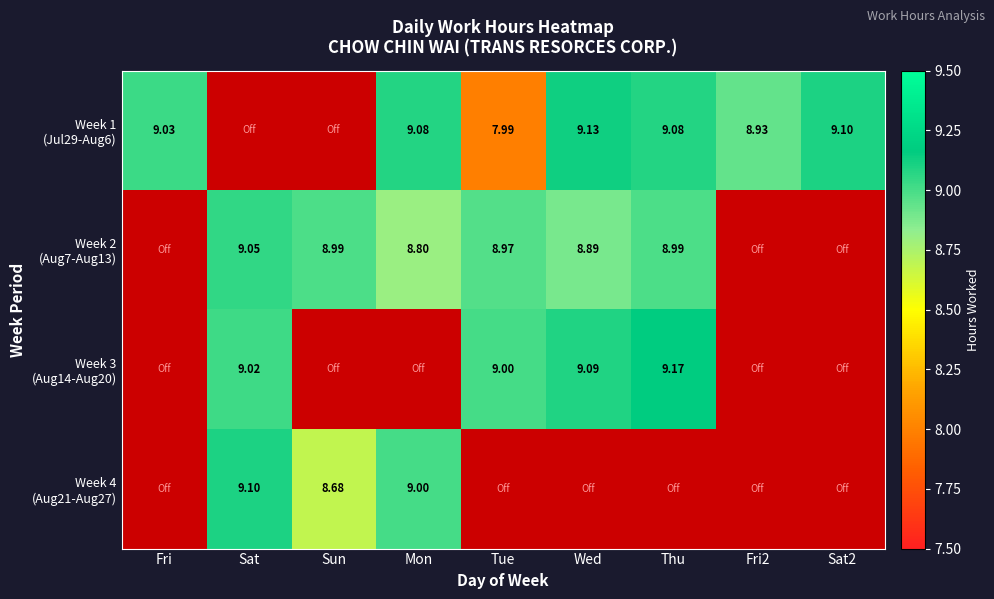

What is the spread (max minus min) of values at Sat?

9.1